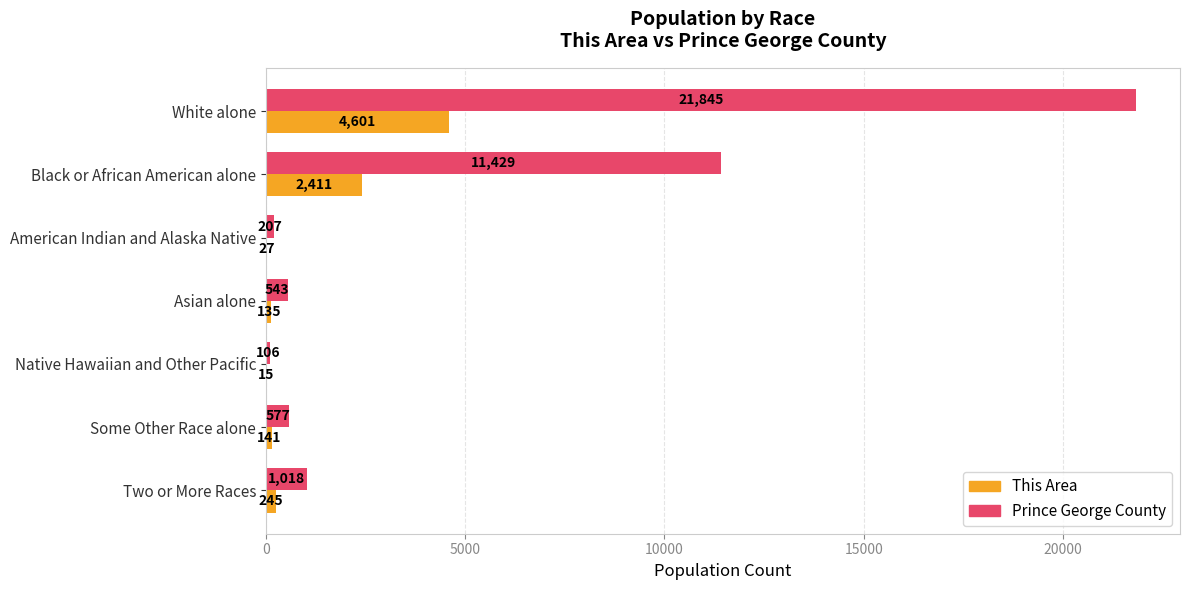

What is the sum of all This Area values?

7575